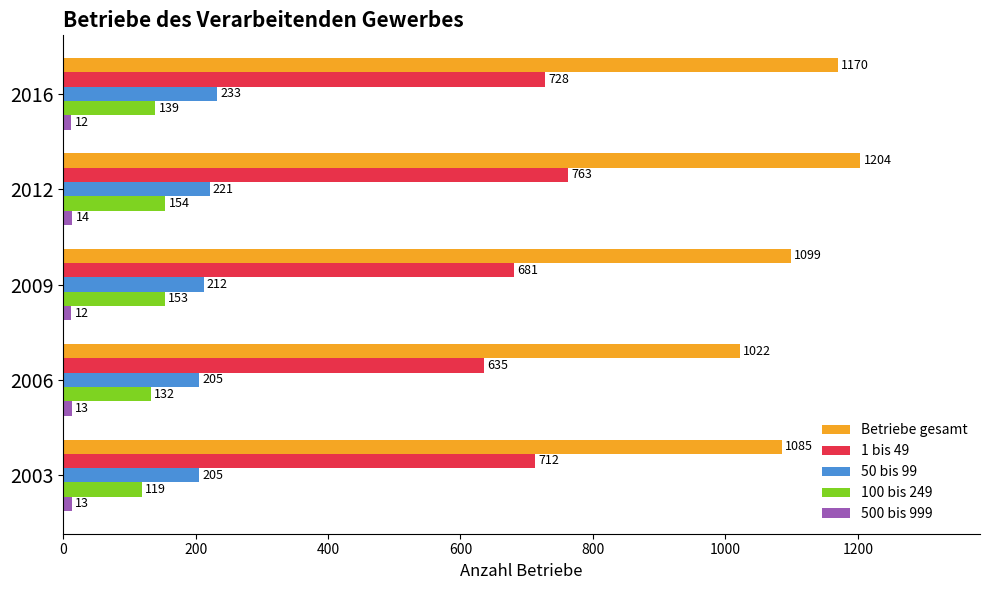

The value of 1 bis 49 at 2016 is 728. True or false?

True